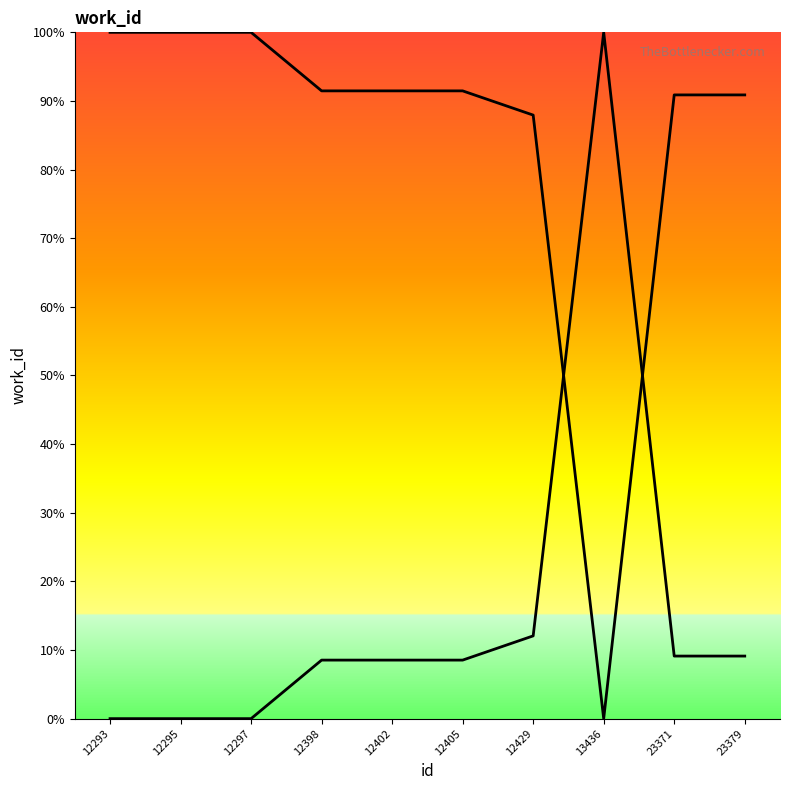

Is it true that the value at 12297 is 62.5?

False